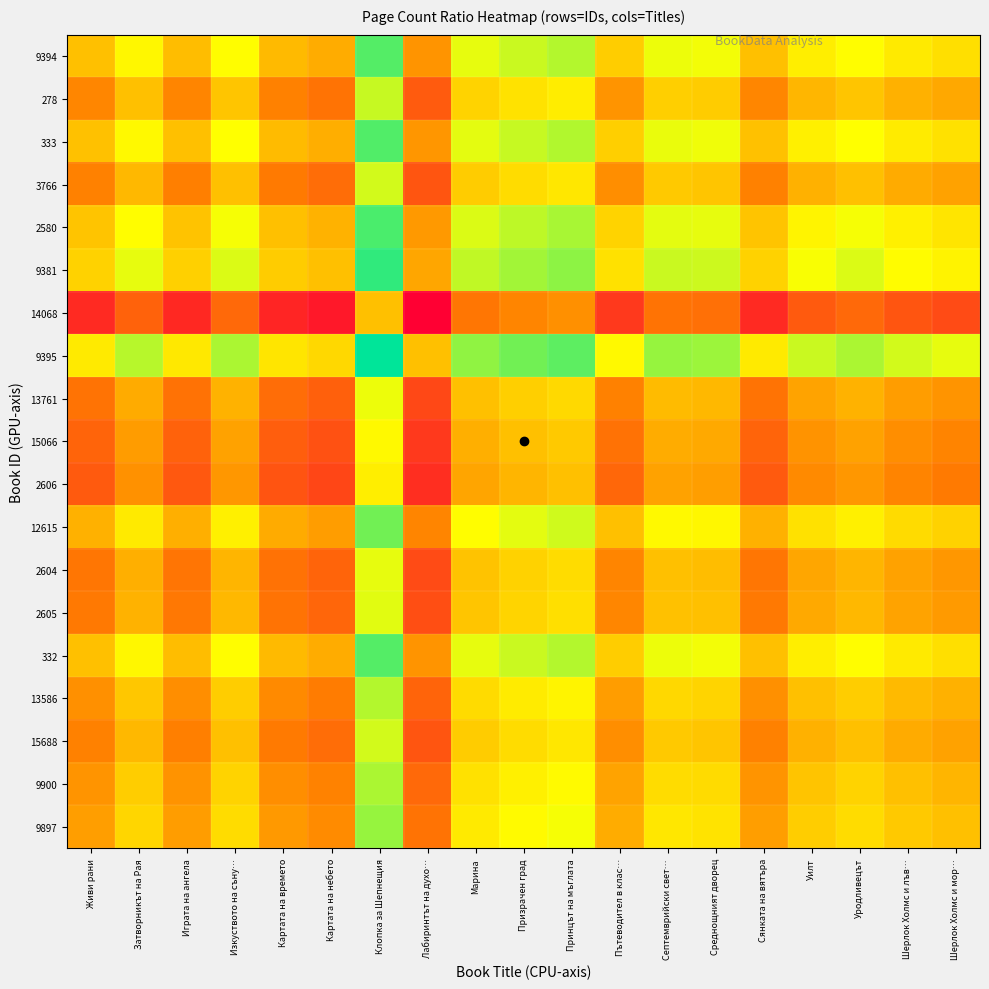

At Сянката на вятъра, list the series in order from smallest to largest.

14068, 2606, 15066, 13761, 2604, 2605, 3766, 15688, 278, 13586, 9900, 9897, 12615, 9394, 332, 333, 2580, 9381, 9395